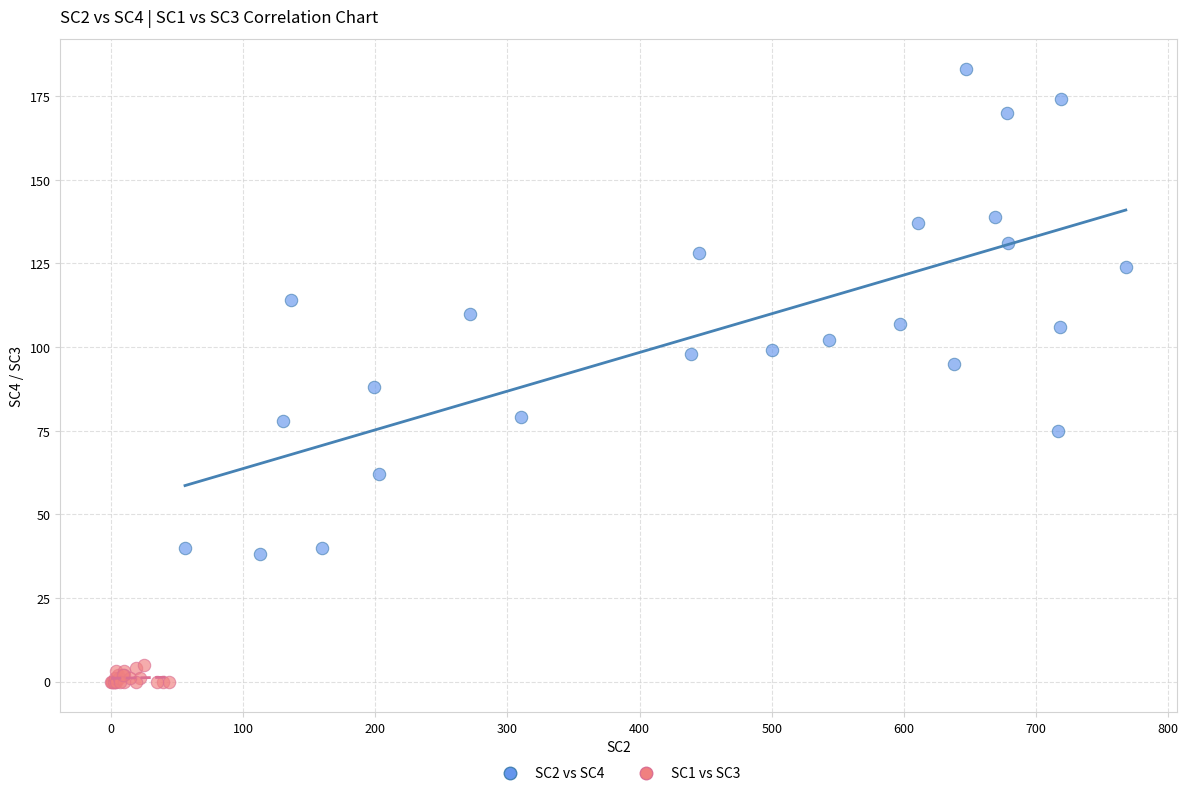

Which series has the widest spread of Y values?

SC2 vs SC4